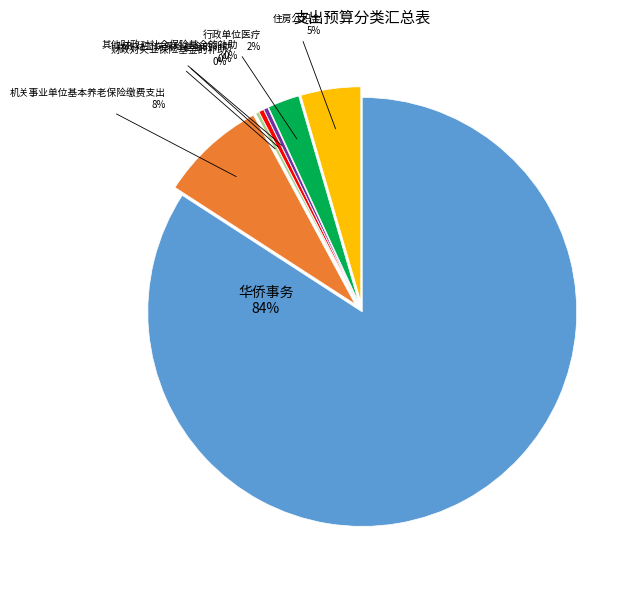

Is there any slice that represents more than half of the pie?

Yes